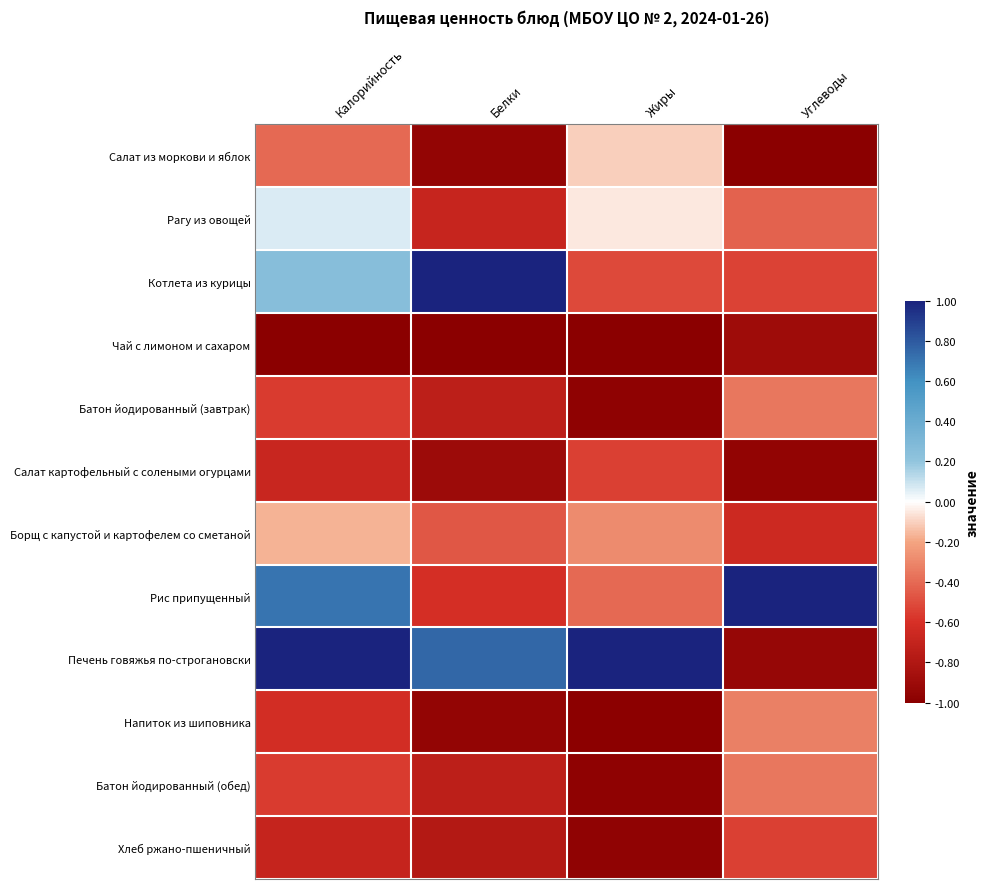

Reading left to right, transcribe all the data shown in this chart.

Салат из моркови и яблок: Калорийность=-0.4	Белки=-1.0	Жиры=-0.1	Углеводы=-1.0
Рагу из овощей: Калорийность=0.1	Белки=-0.7	Жиры=-0.1	Углеводы=-0.4
Котлета из курицы: Калорийность=0.3	Белки=1.0	Жиры=-0.5	Углеводы=-0.5
Чай с лимоном и сахаром: Калорийность=-1.0	Белки=-1.0	Жиры=-1.0	Углеводы=-0.9
Батон йодированный (завтрак): Калорийность=-0.6	Белки=-0.7	Жиры=-1.0	Углеводы=-0.4
Салат картофельный с солеными огурцами: Калорийность=-0.7	Белки=-0.9	Жиры=-0.5	Углеводы=-1.0
Борщ с капустой и картофелем со сметаной: Калорийность=-0.2	Белки=-0.5	Жиры=-0.3	Углеводы=-0.7
Рис припущенный: Калорийность=0.7	Белки=-0.6	Жиры=-0.4	Углеводы=1.0
Печень говяжья по-строгановски: Калорийность=1.0	Белки=0.8	Жиры=1.0	Углеводы=-0.9
Напиток из шиповника: Калорийность=-0.6	Белки=-1.0	Жиры=-1.0	Углеводы=-0.3
Батон йодированный (обед): Калорийность=-0.6	Белки=-0.7	Жиры=-1.0	Углеводы=-0.4
Хлеб ржано-пшеничный: Калорийность=-0.7	Белки=-0.8	Жиры=-1.0	Углеводы=-0.5